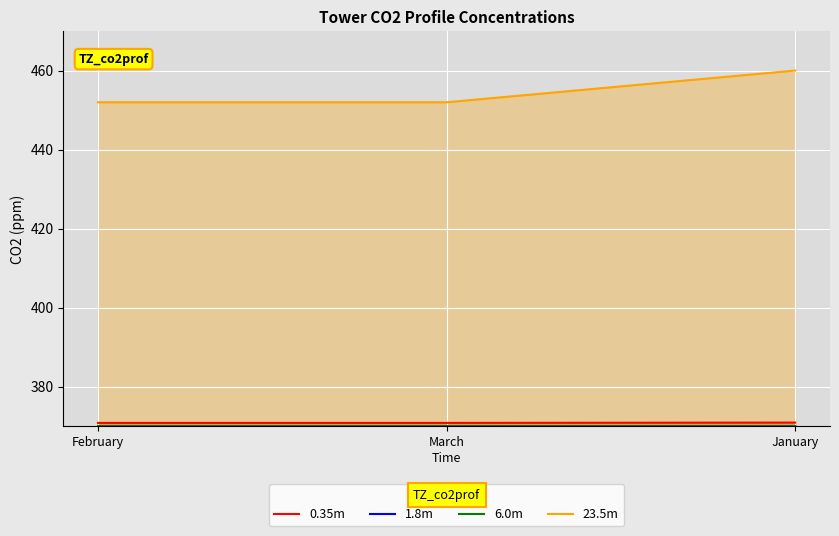

At March, list the series in order from smallest to largest.

6.0m, 1.8m, 0.35m, 23.5m